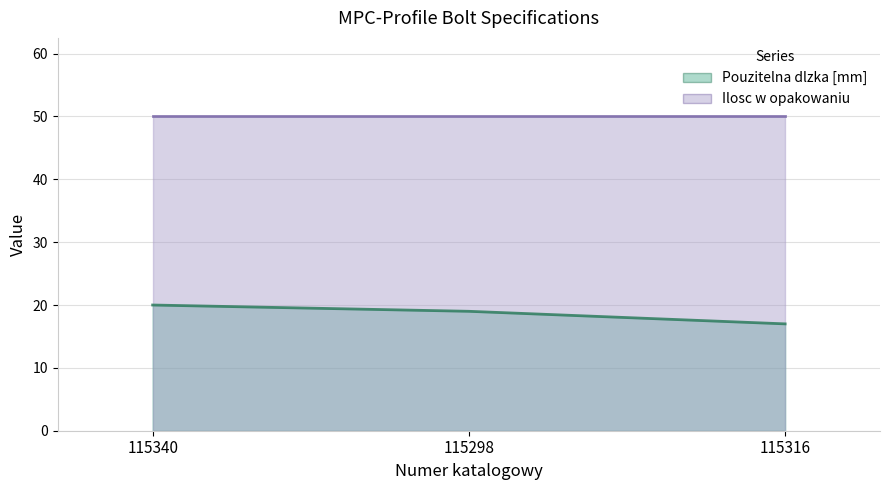

Reading left to right, transcribe all the data shown in this chart.

Pouzitelna dlzka [mm] (line): 20	19	17
Ilosc w opakowaniu (line): 50	50	50